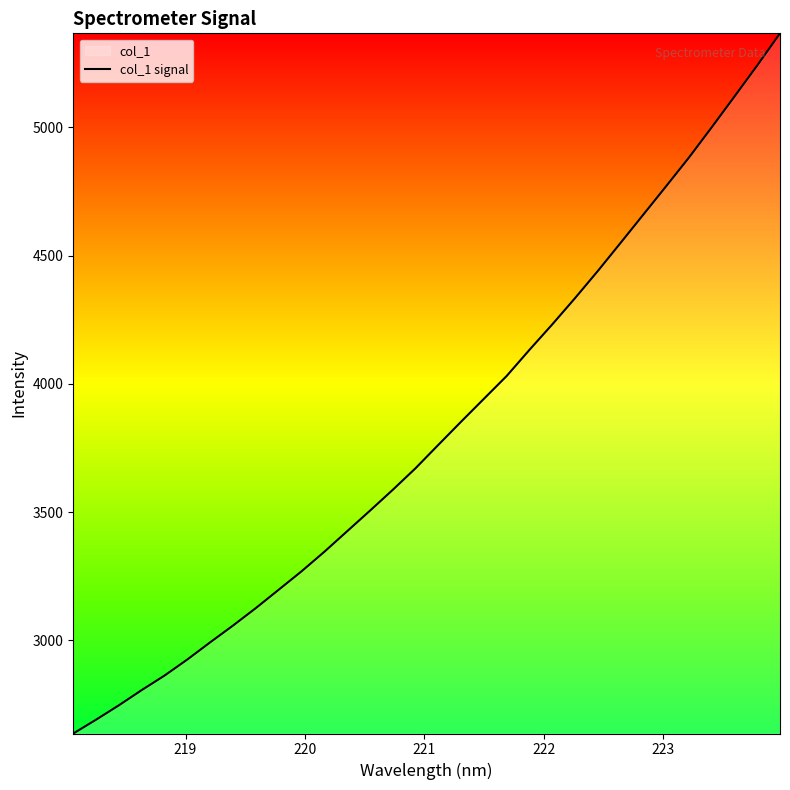

What is the difference between the maximum and second lowest values?

2674.2